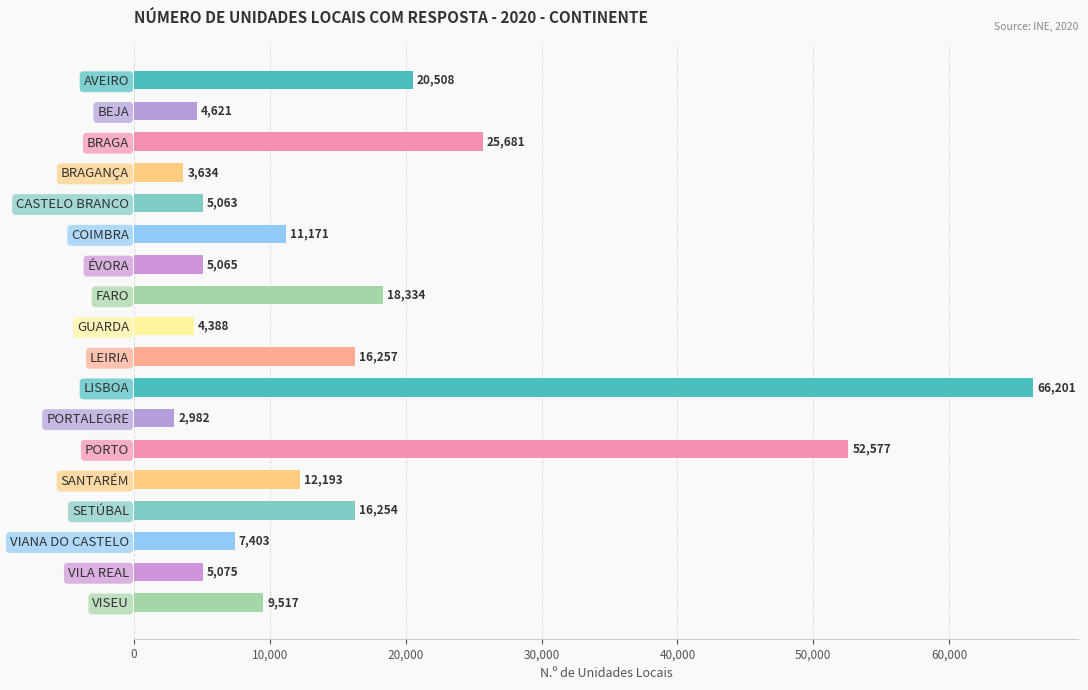

Reading top to bottom, extract all data points from this chart.

AVEIRO=20508	BEJA=4621	BRAGA=25681	BRAGANÇA=3634	CASTELO BRANCO=5063	COIMBRA=11171	ÉVORA=5065	FARO=18334	GUARDA=4388	LEIRIA=16257	LISBOA=66201	PORTALEGRE=2982	PORTO=52577	SANTARÉM=12193	SETÚBAL=16254	VIANA DO CASTELO=7403	VILA REAL=5075	VISEU=9517